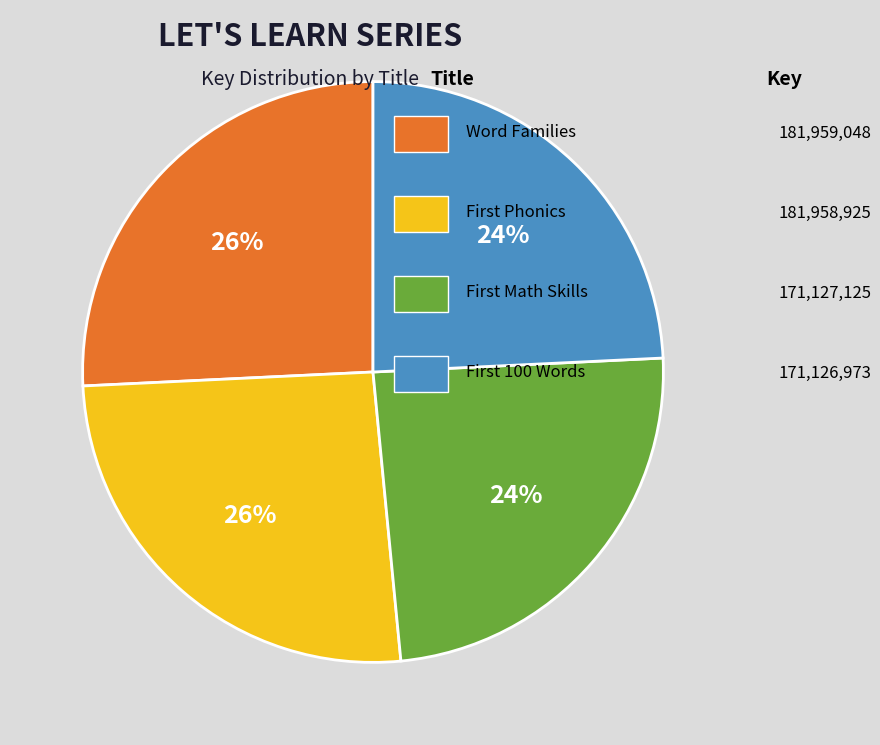

Is there any slice that represents more than half of the pie?

No